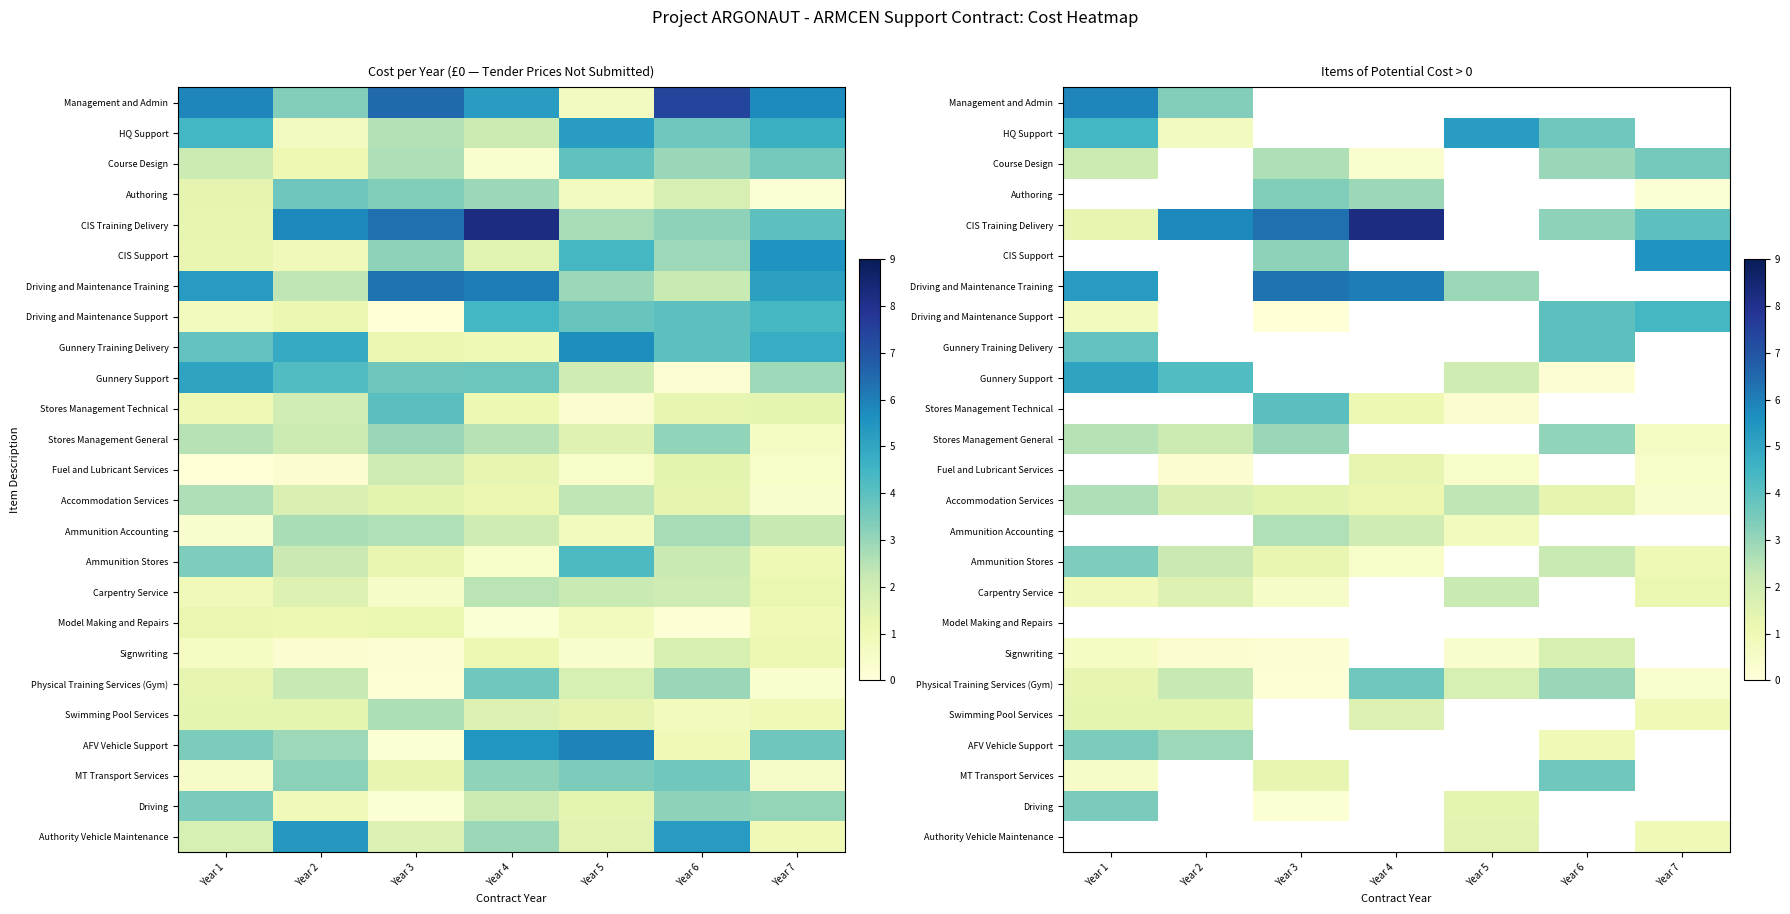

Which category has the highest value across all series?

Year 4